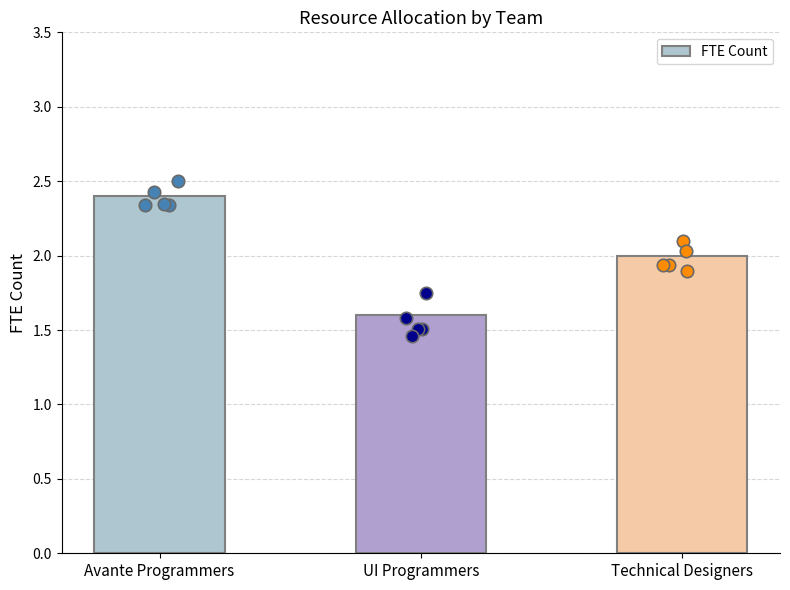

Approximately how many times larger is the value at Avante Programmers compared to UI Programmers?

1.5